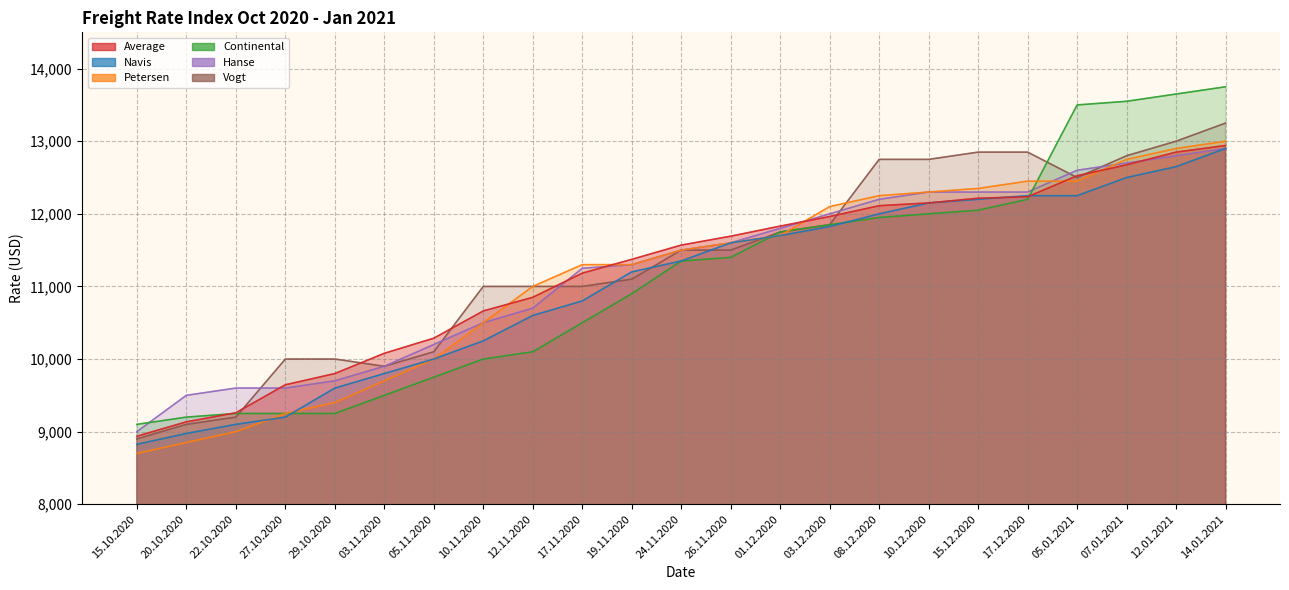

Which series has the largest total across all categories?

Vogt